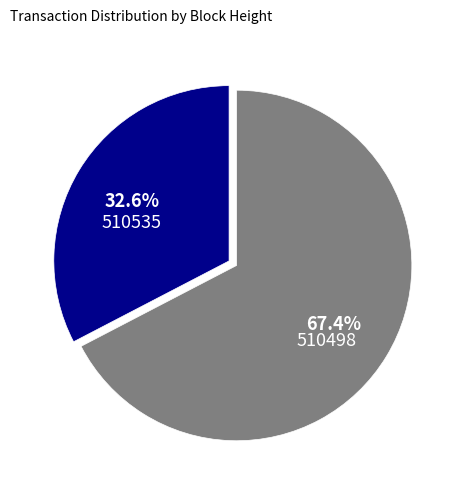

To the nearest percent, what portion does 510498 represent?

67%